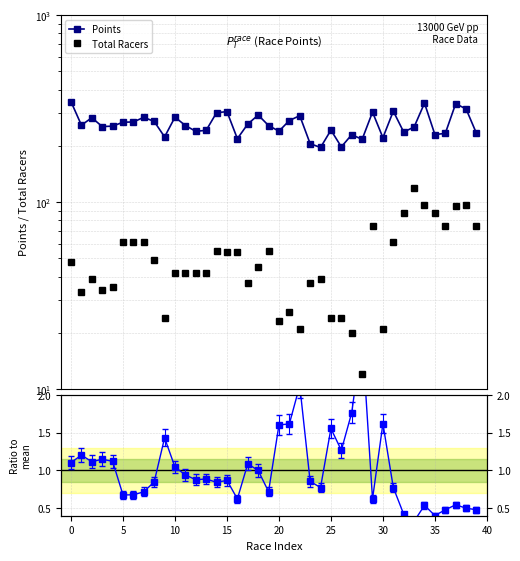

What is the sum of the Total Racers values at 15 and 29?

129.0